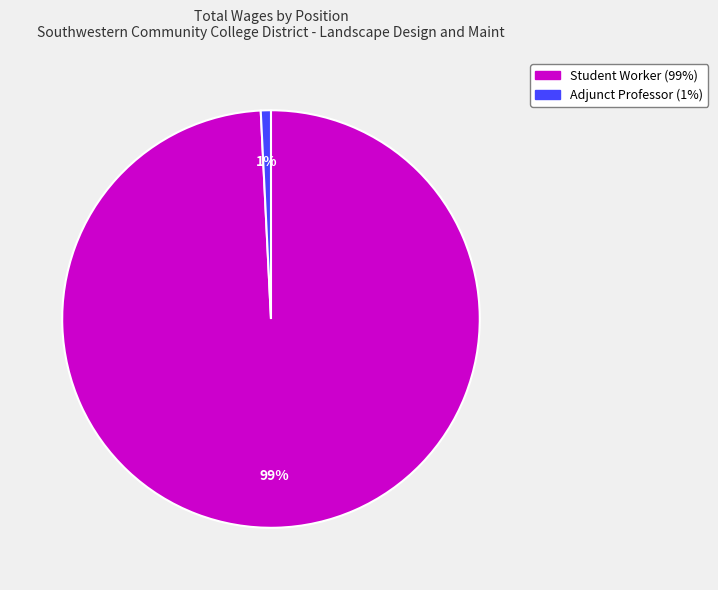

Is the sum of Adjunct Professor and Student Worker greater than half?

Yes